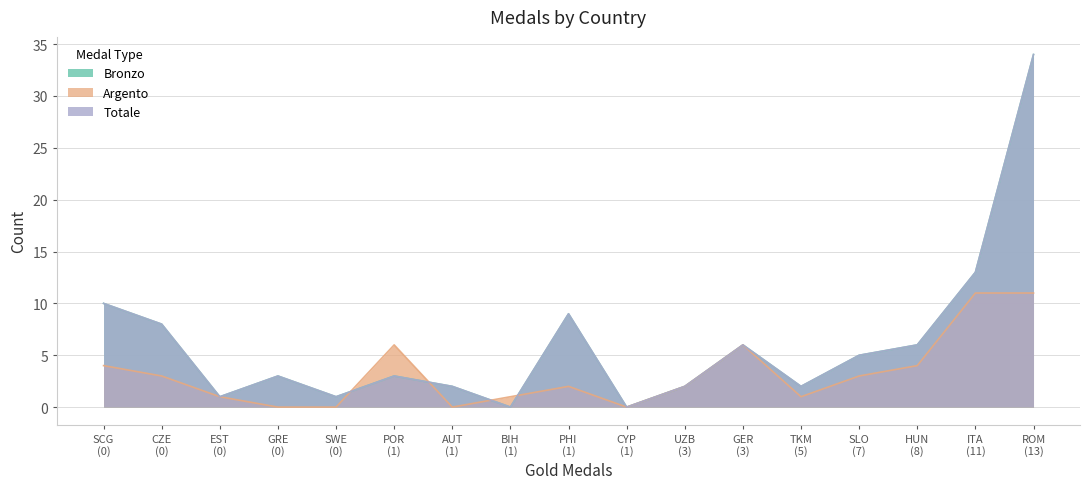

The Totale series shows 9 at PHI. True or false?

True